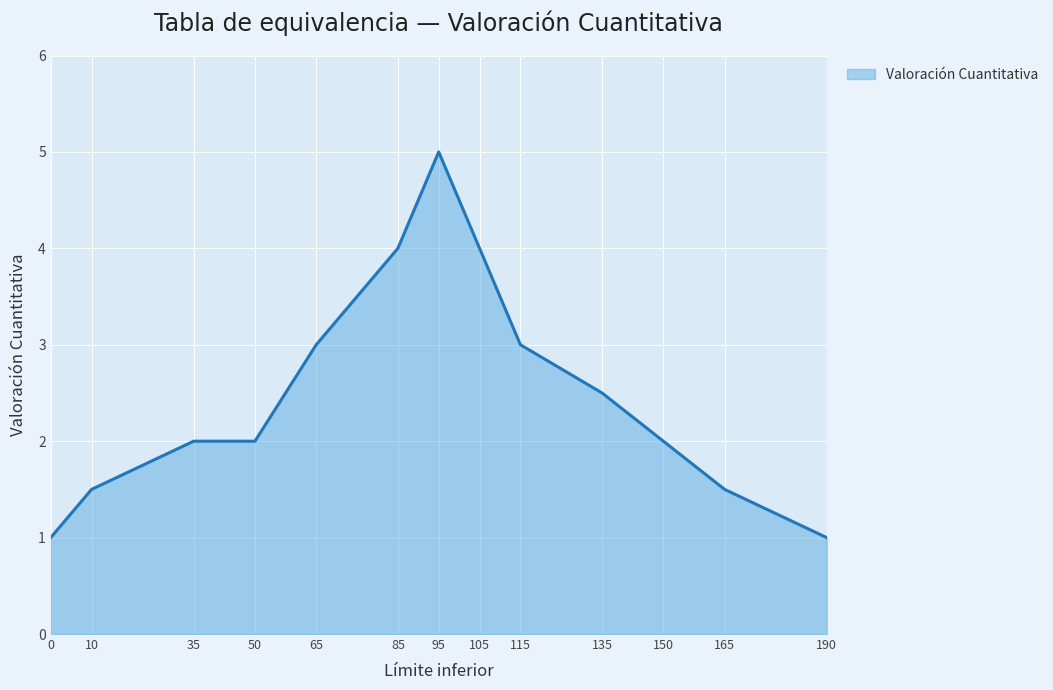

Which label corresponds to the largest value in the chart?

95